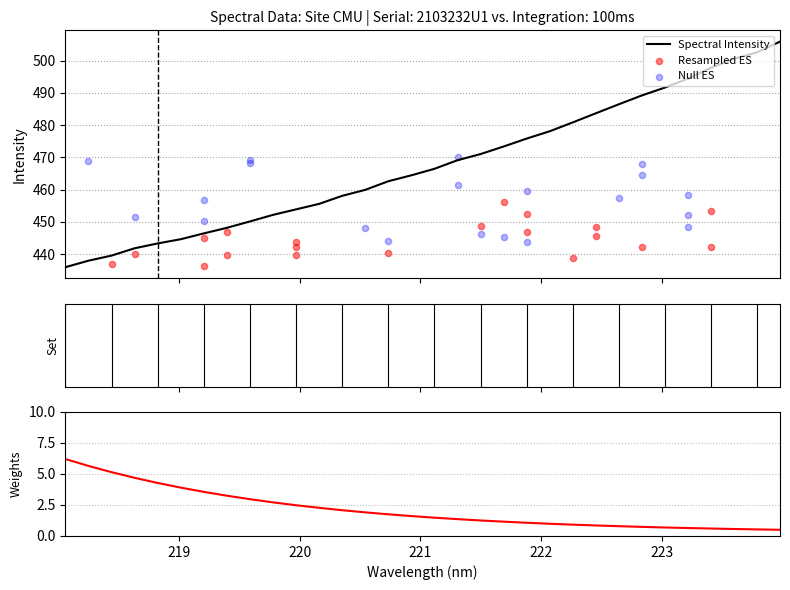

What is the change in value from 222.4538 to 223.408?

+14.1